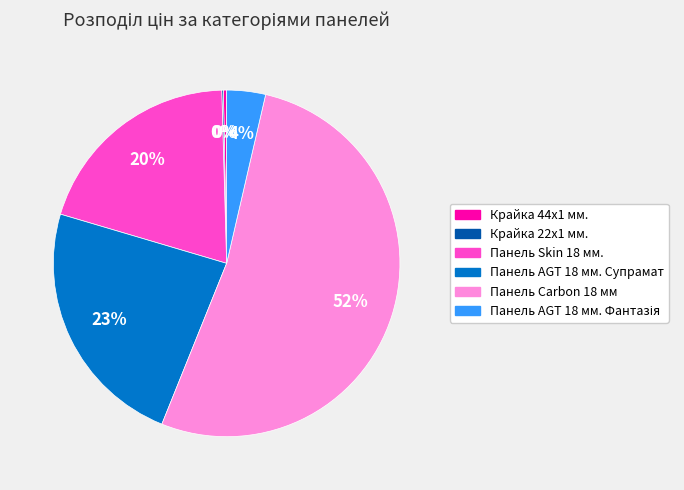

Is it true that Панель AGT 18 мм. Супрамат is 23% of the pie?

True